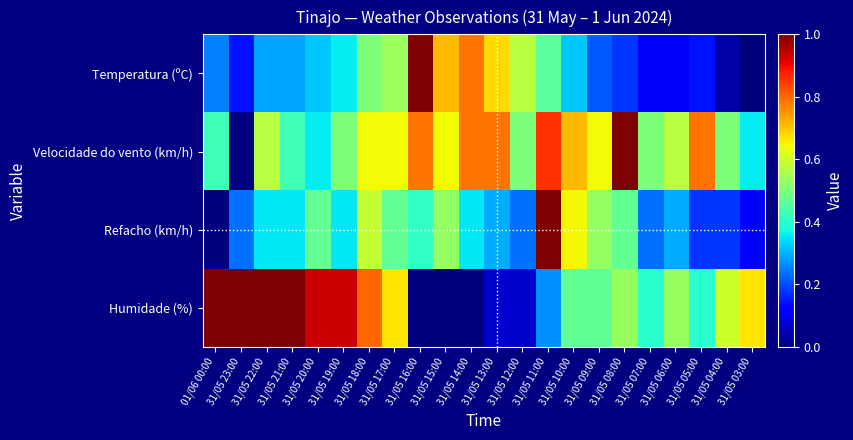

How many data points does each series have?

22